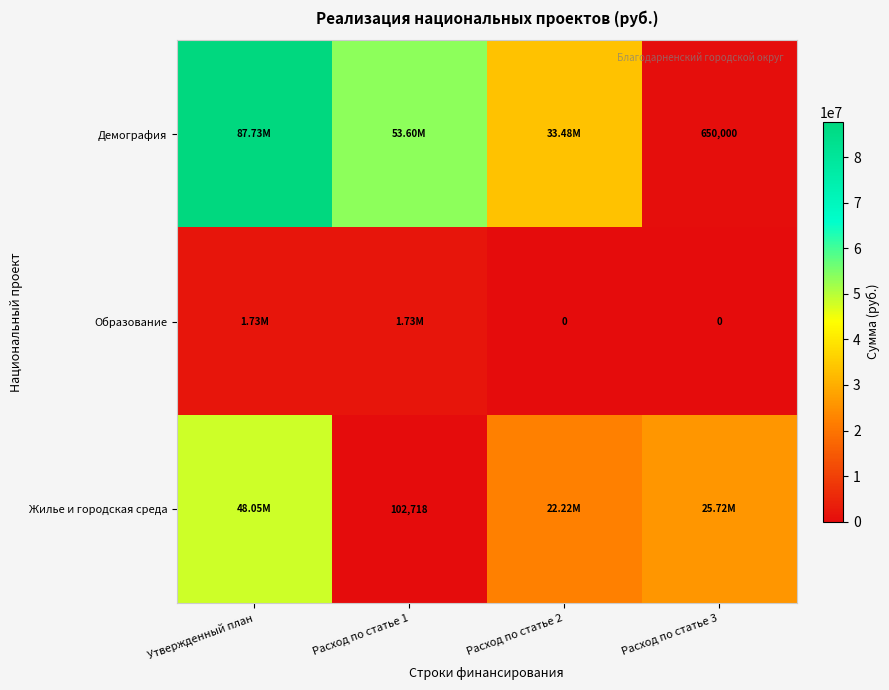

The value of Жилье и городская среда at Утвержденный план is 48045311.9. True or false?

True